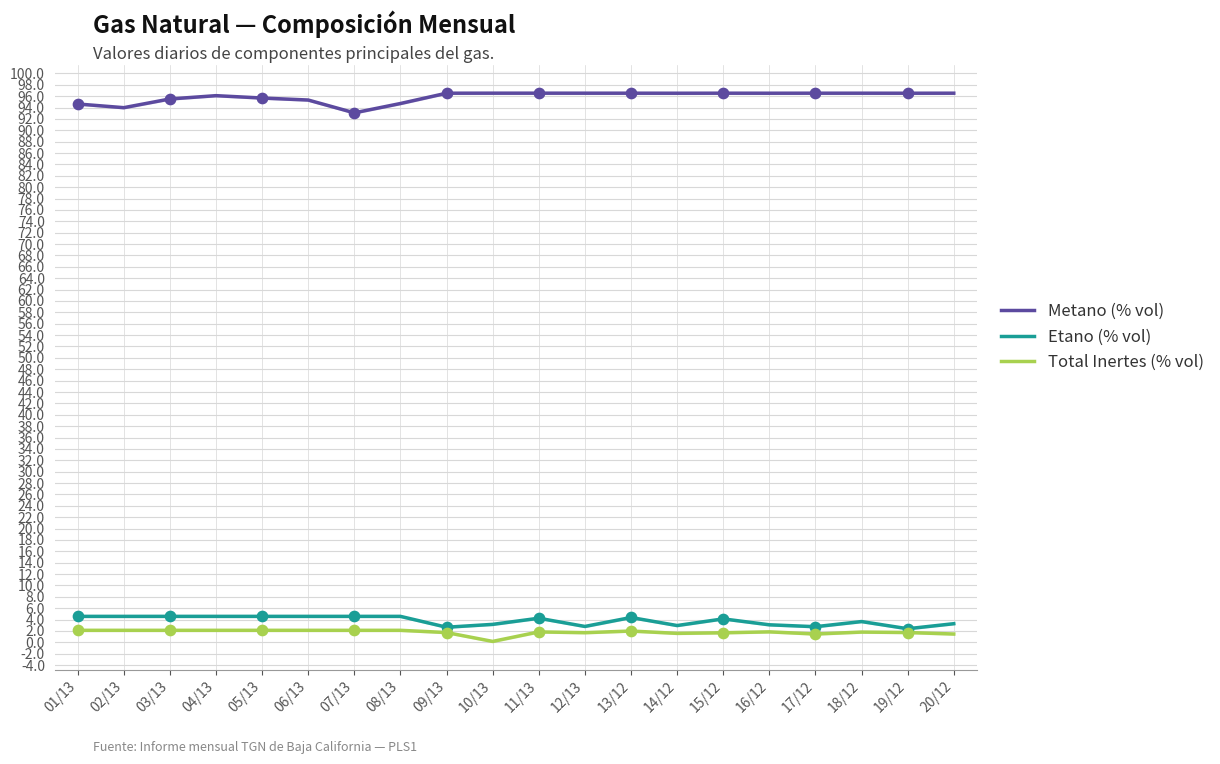

Is the value of Total Inertes (% vol) at 11/13 greater than the value of Metano (% vol) at 14/12?

No